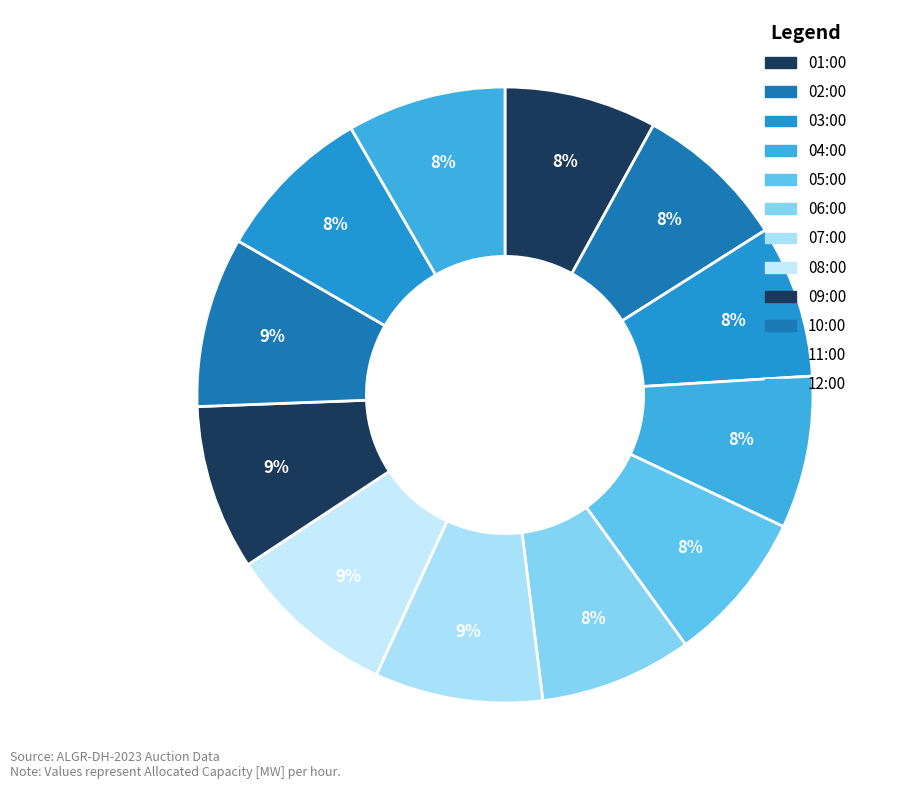

How many segments does this pie chart have?

12